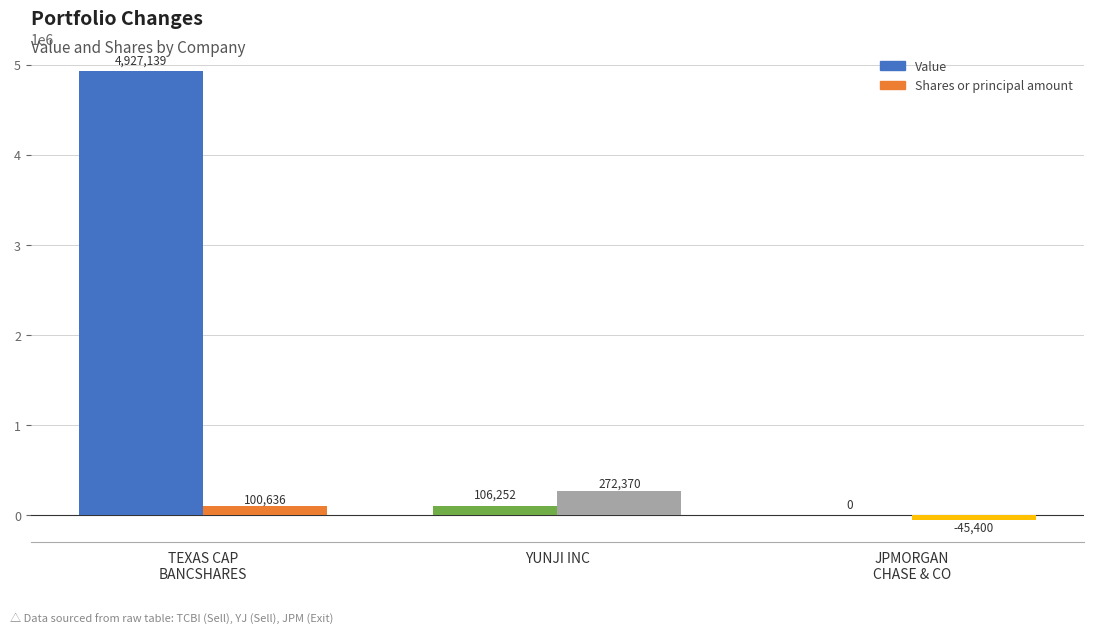

Where does the Value series first go above 106252?

TEXAS CAP BANCSHARES INC